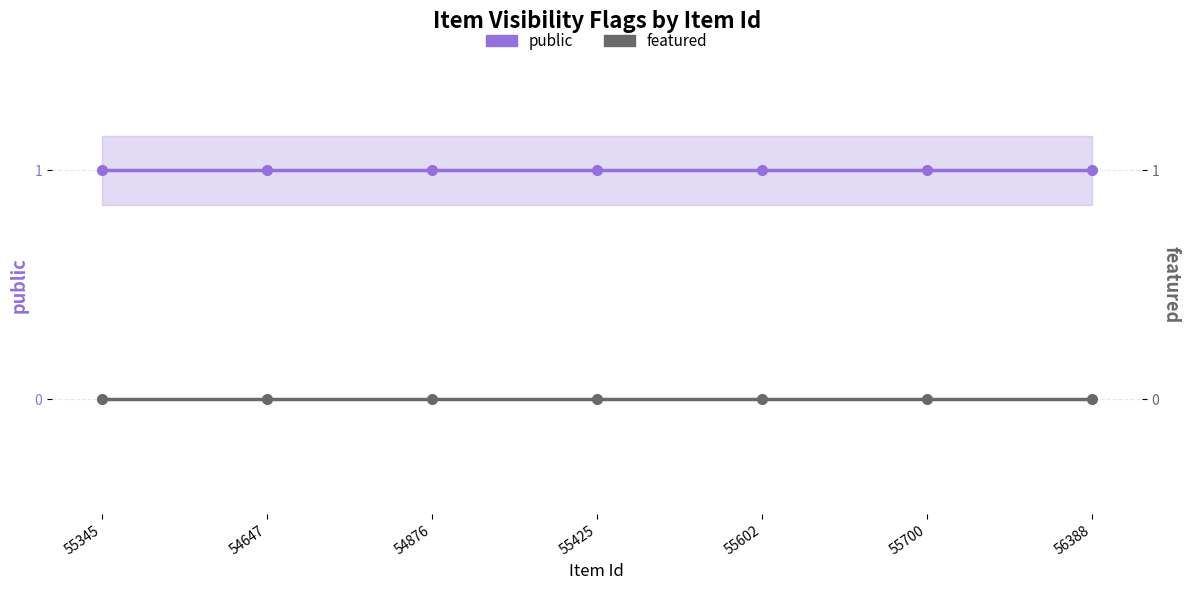

Rank the series at 55700 from highest to lowest value.

public, featured